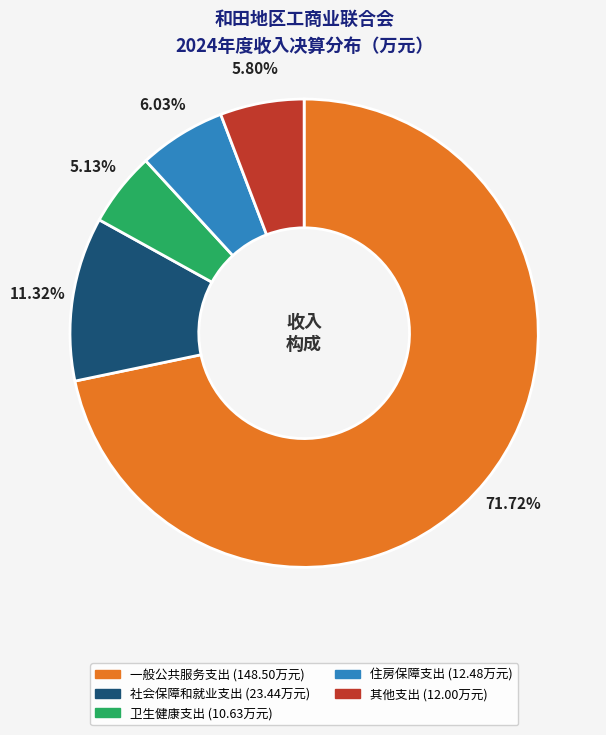

Is the sum of 社会保障和就业支出 and 一般公共服务支出 greater than half?

Yes